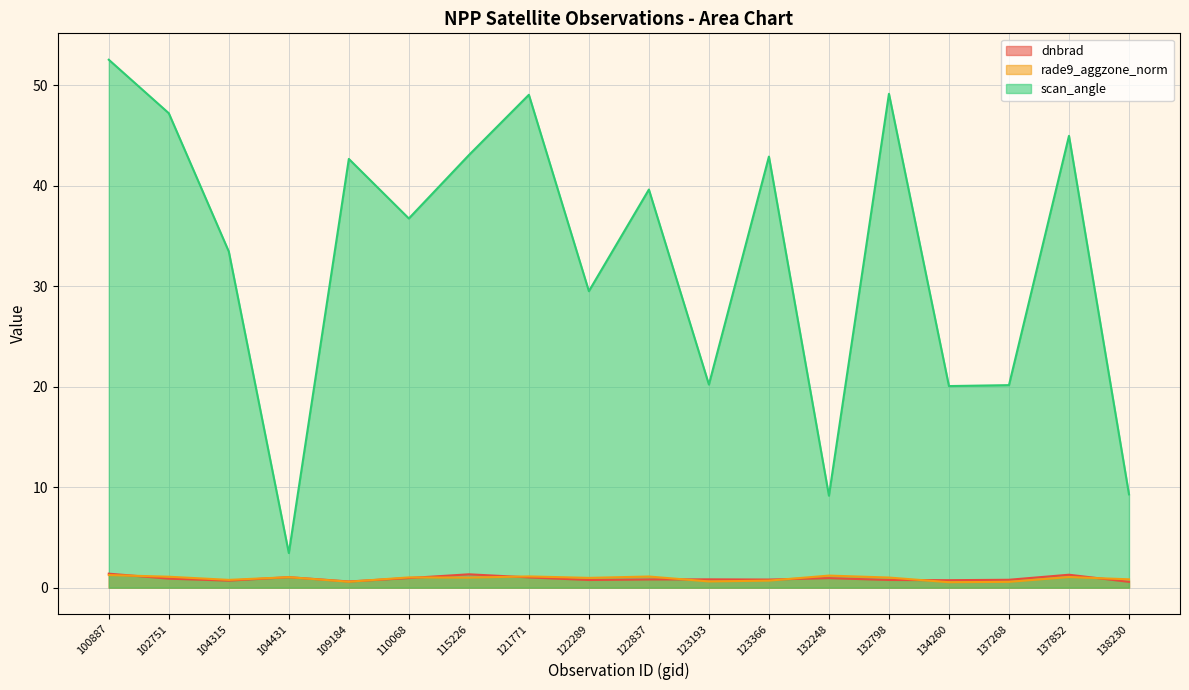

True or false: scan_angle and rade9_aggzone_norm intersect in this chart.

False